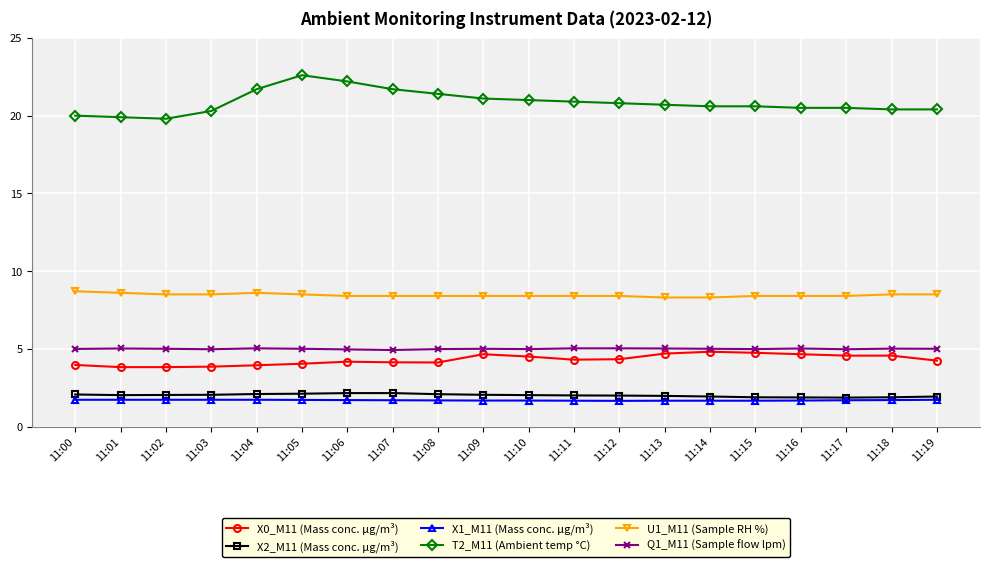

What is the total value across all series at 11:13?

42.3